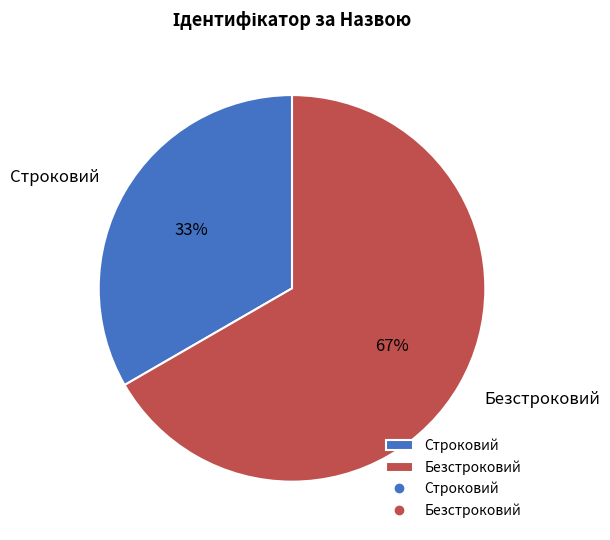

How many slices are in this pie chart?

2